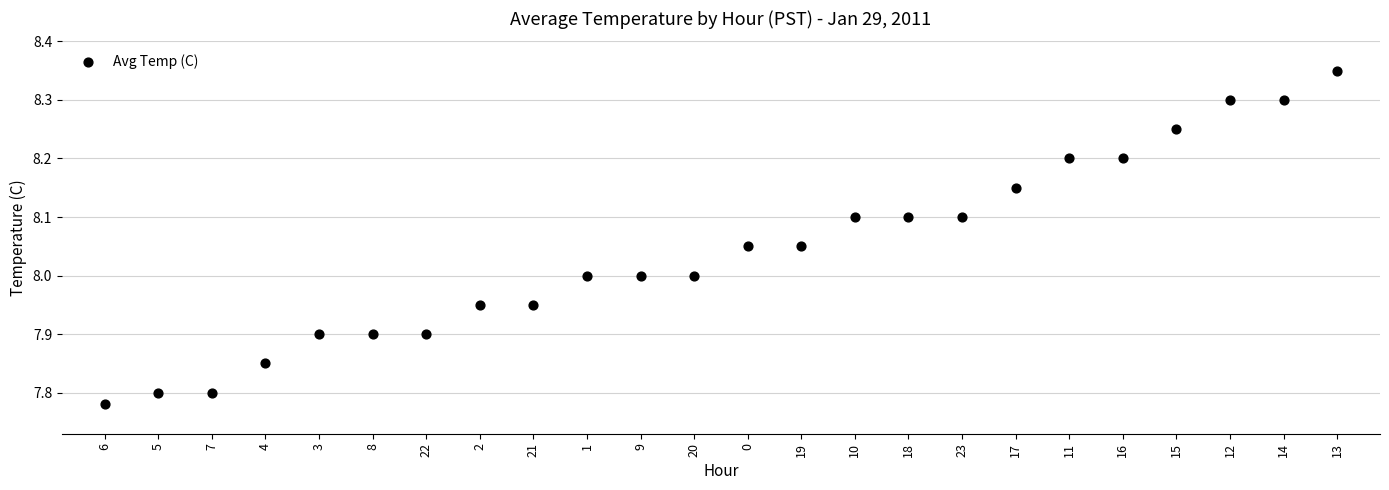

What is the range of Y values (max minus min)?

0.6